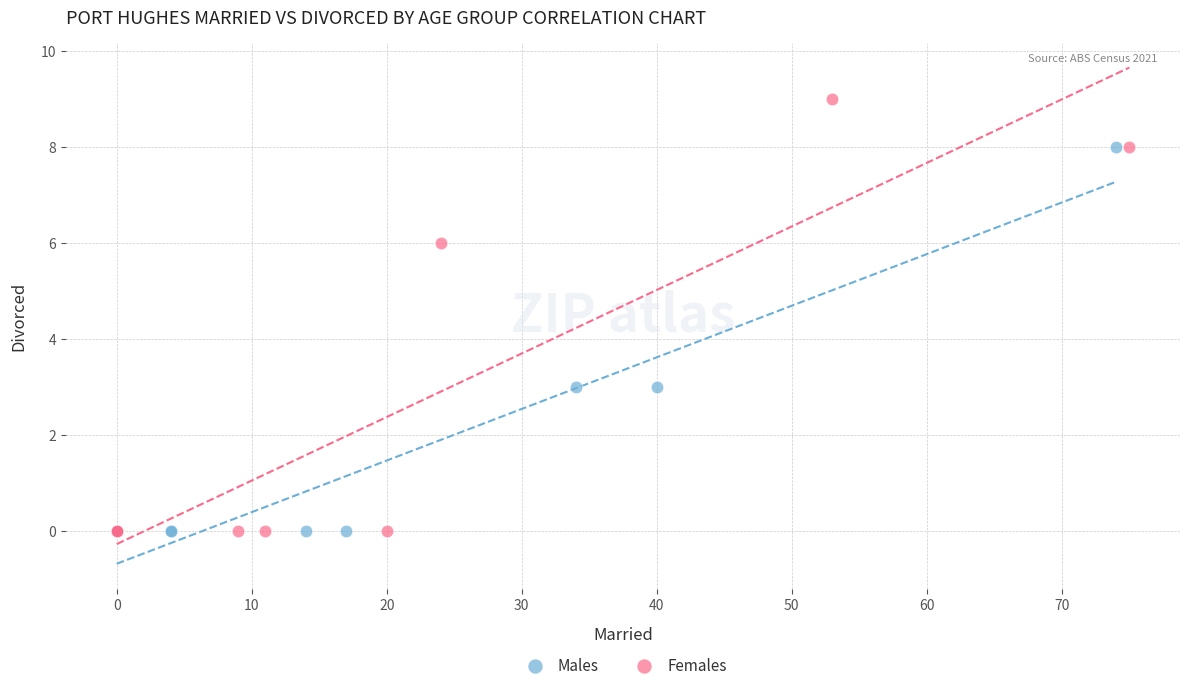

Which series has the largest Y range (max minus min)?

Females